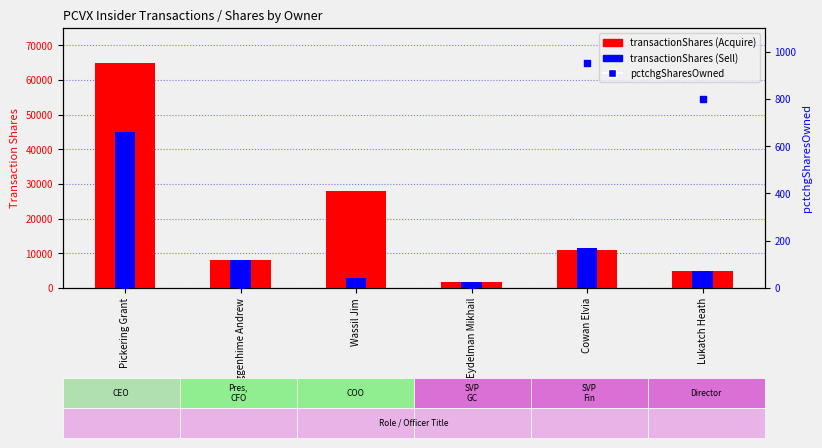

Which series reaches the minimum Y coordinate?

pctchgSharesOwned